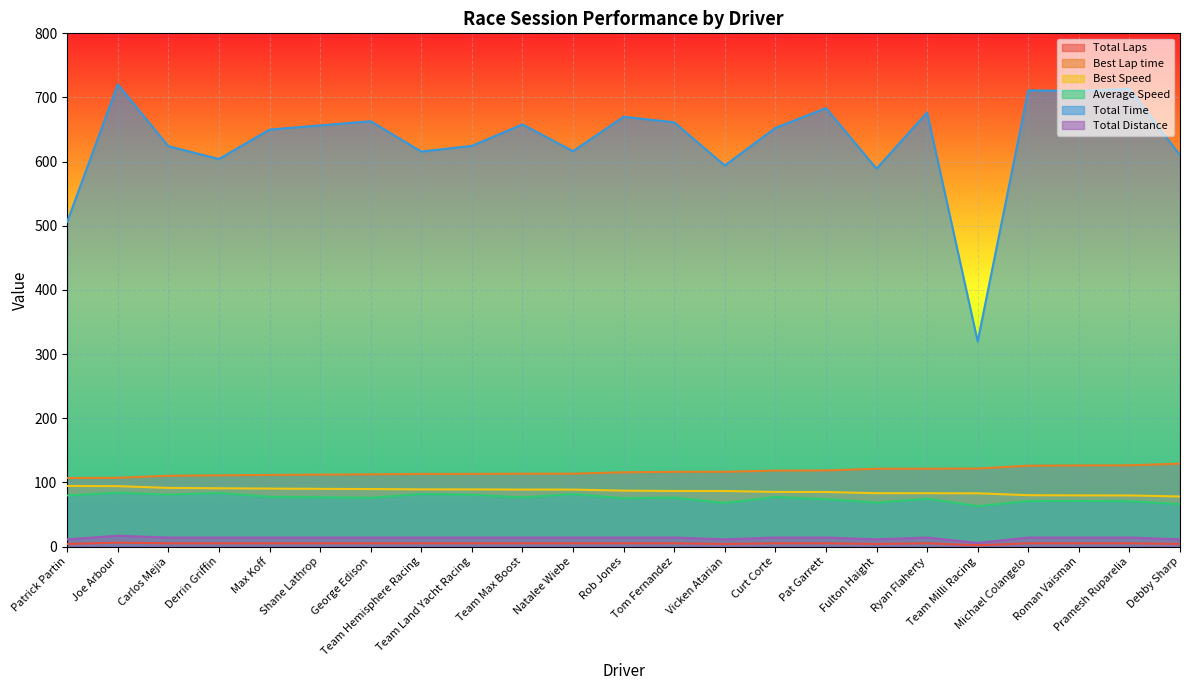

Rank the series at Pat Garrett from lowest to highest value.

Total Distance, Total Laps, Average Speed, Best Speed, Best Lap time, Total Time